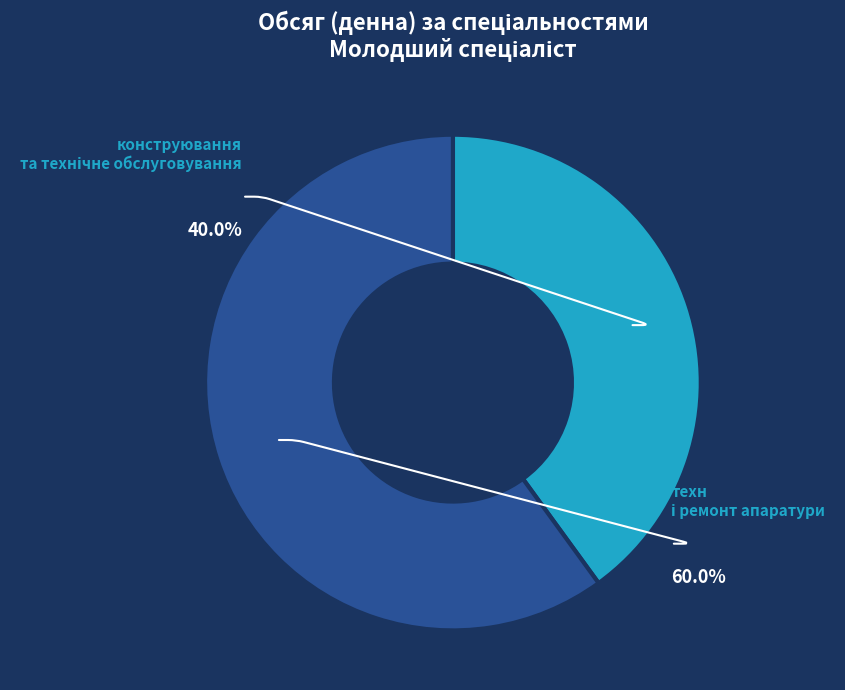

Which category accounts for the majority?

технічне обслуговування і ремонт апаратури